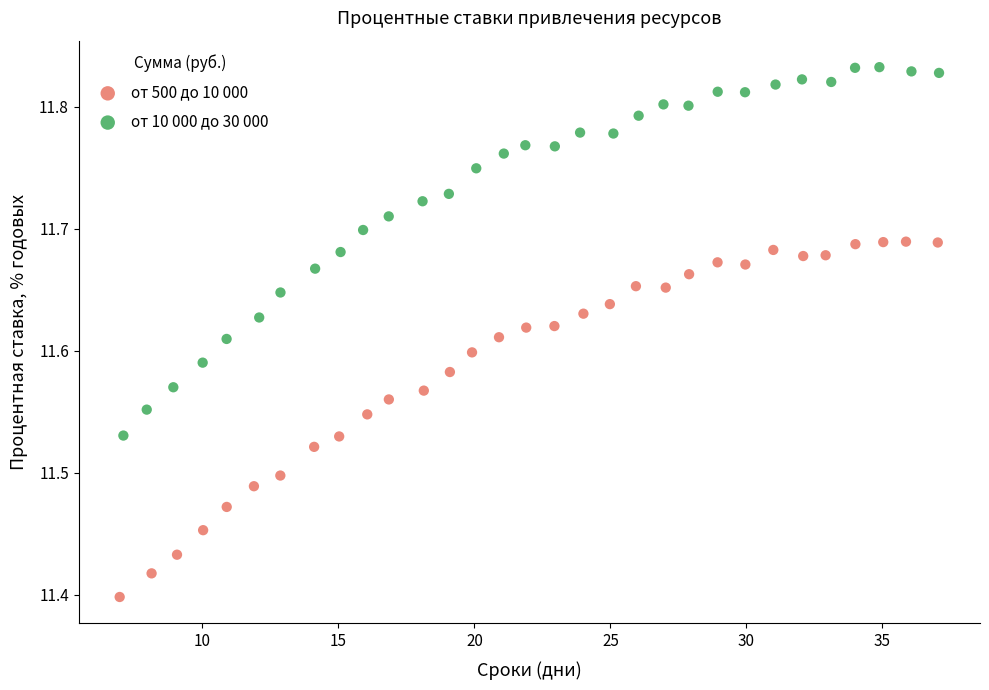

What are all the series names shown in the legend?

от 500 до 10 000, от 10 000 до 30 000